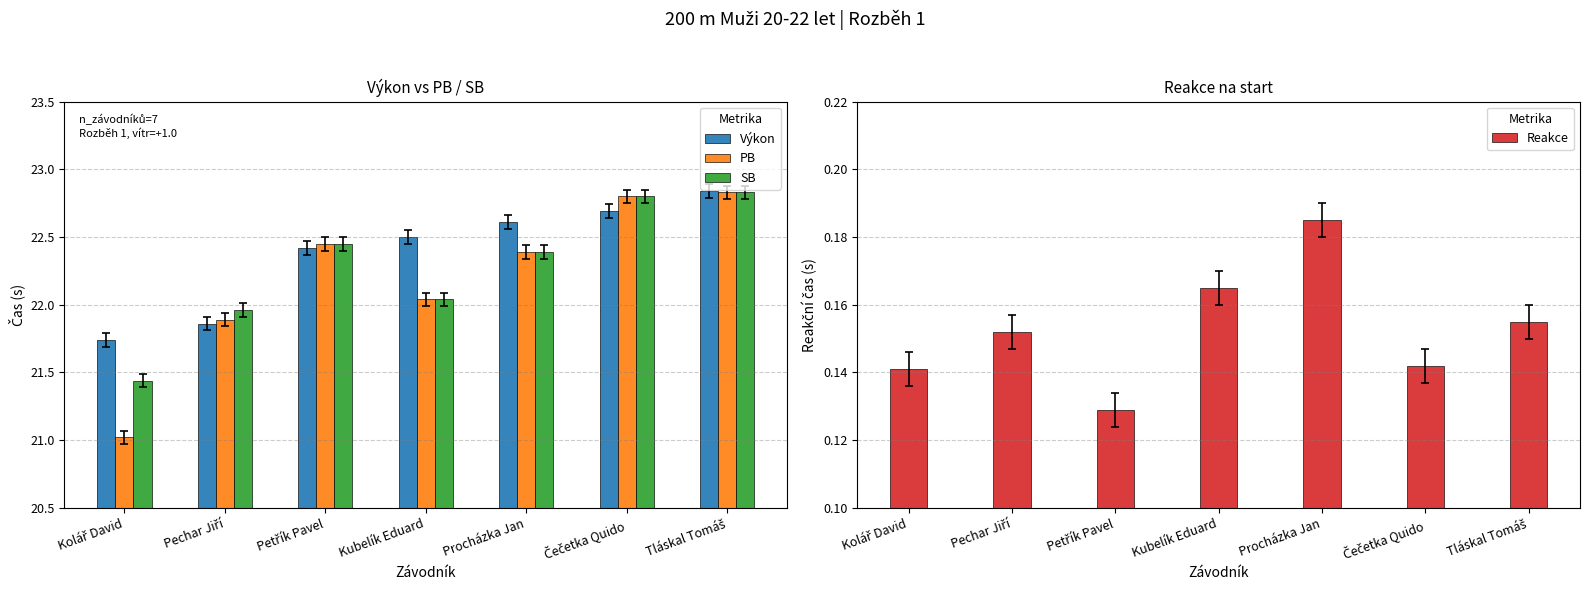

What are all the series names shown in the legend?

Výkon, PB, SB, Reakce